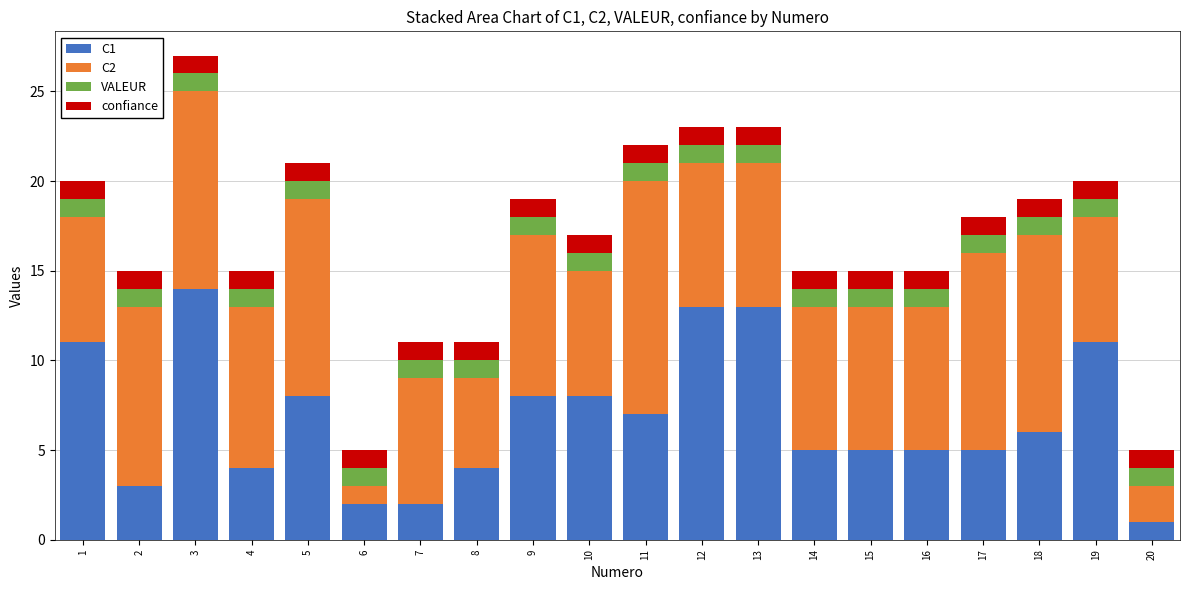

At which category is the sum across all series the highest?

3